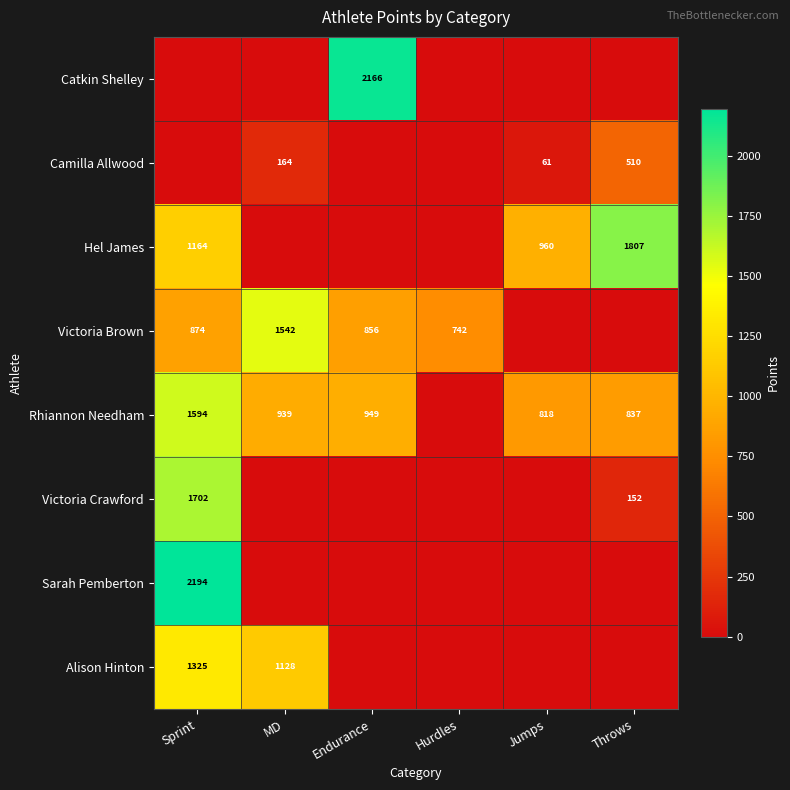

What is the difference between the Rhiannon Needham values at MD and Throws?

102